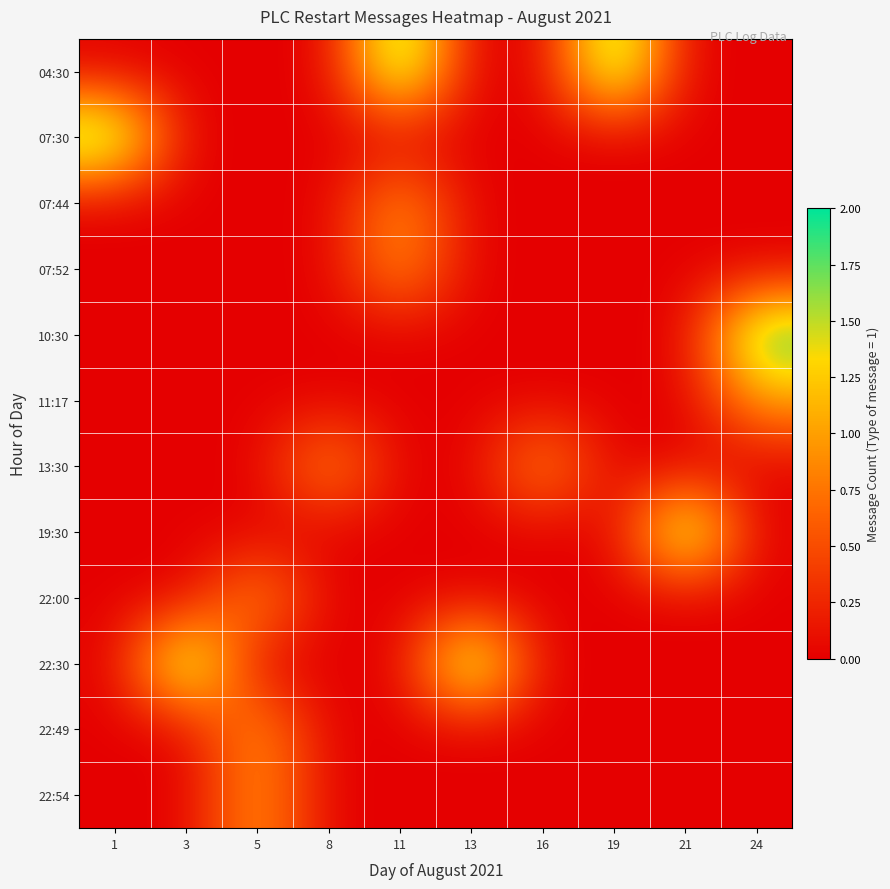

What is the maximum value shown in the chart?

2